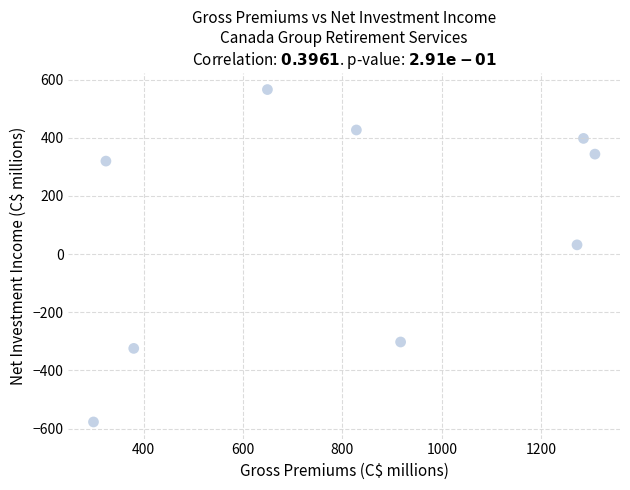

What is the range of Y values (max minus min)?

1143